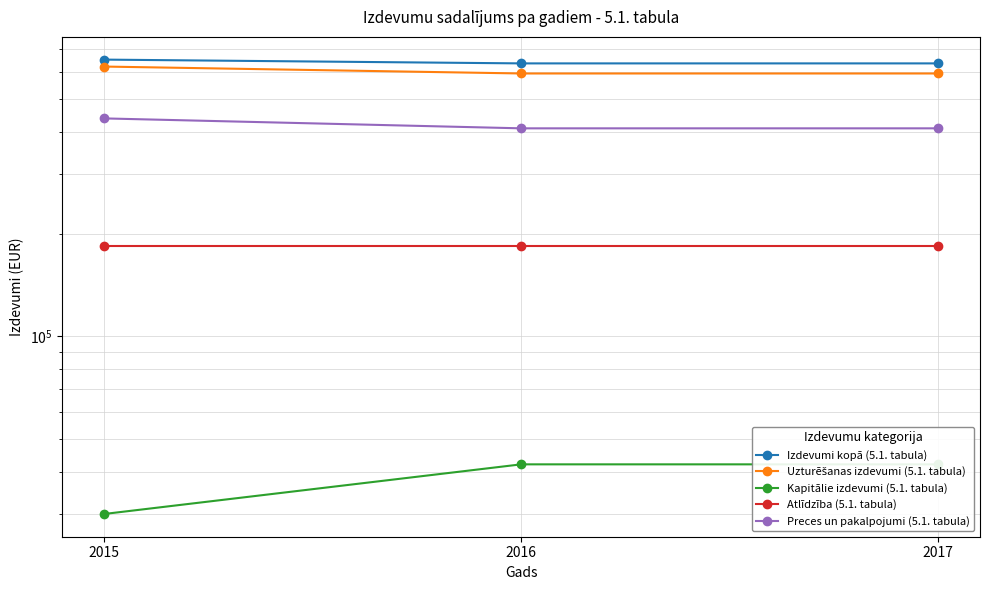

Rank the categories by Izdevumi kopā (5.1. tabula) value from highest to lowest.

2015, 2016, 2017